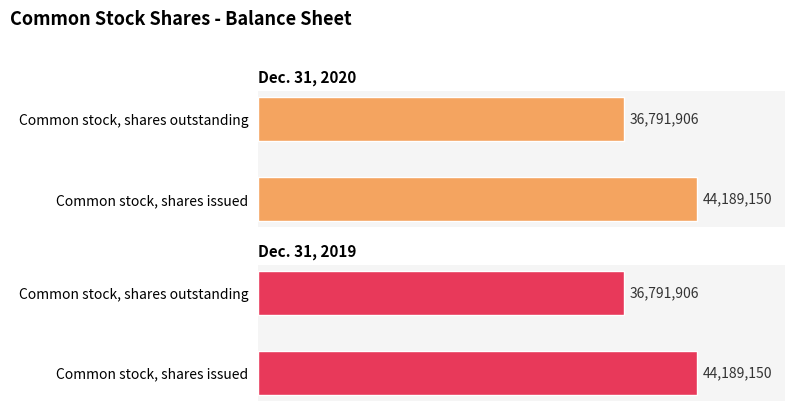

Count the number of data series in this chart.

2